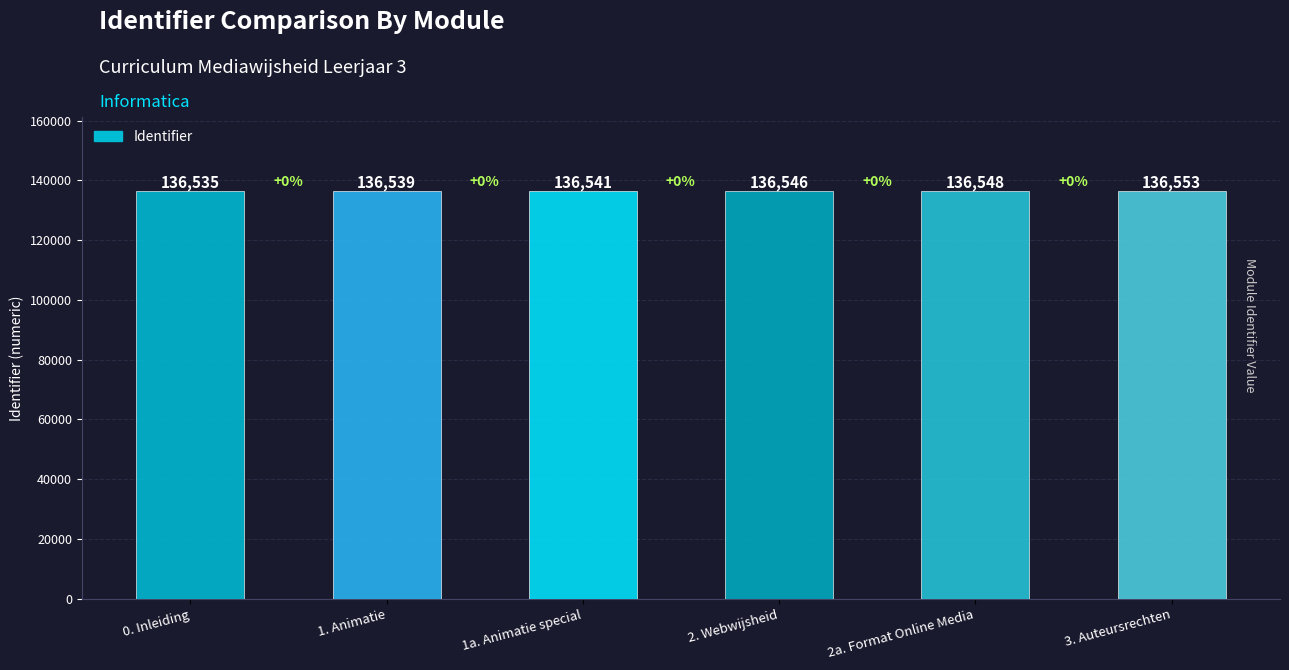

How many values are between 136539 and 136548?

4